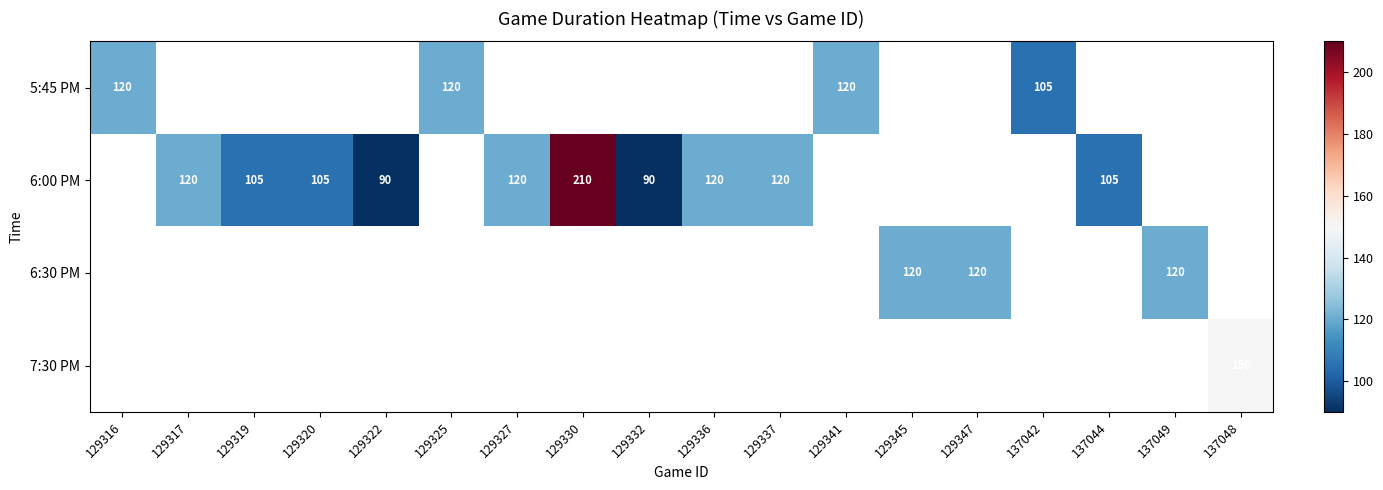

The 7:30 PM series shows 57 at 137048. True or false?

False